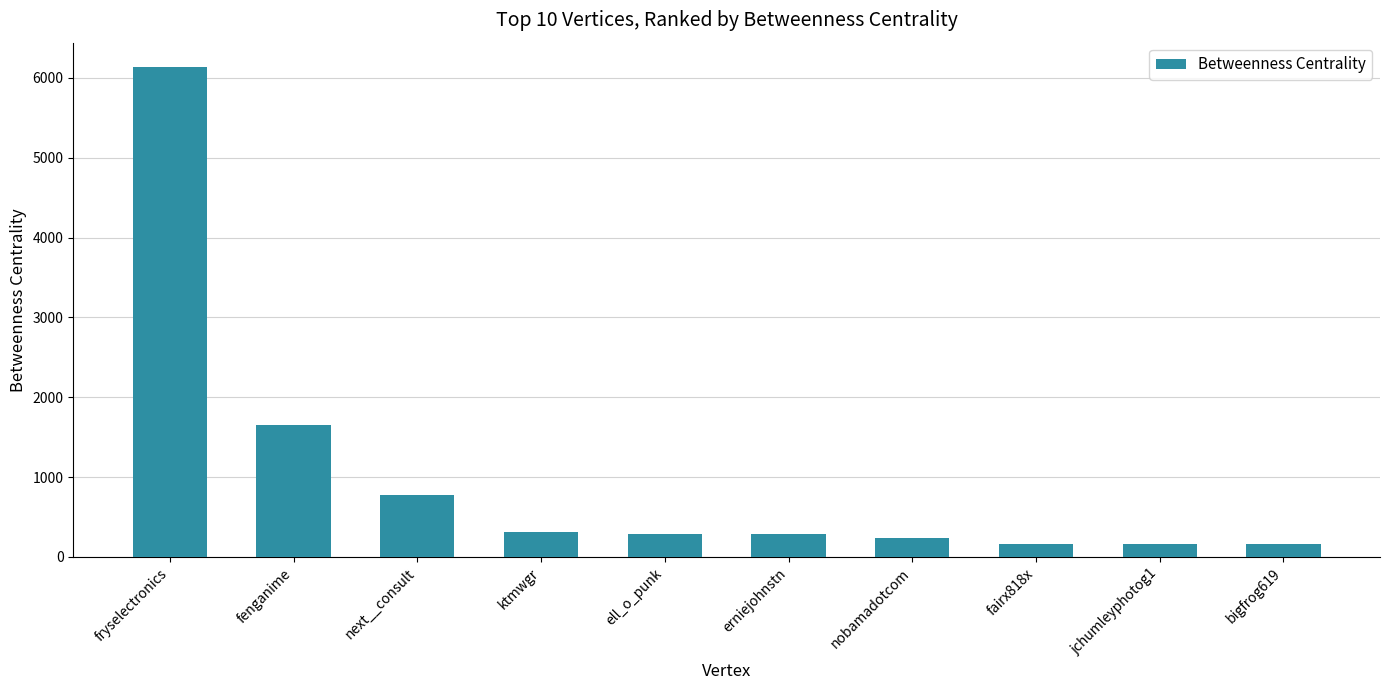

What is the sum of the values at bigfrog619 and ell_o_punk?

441.7